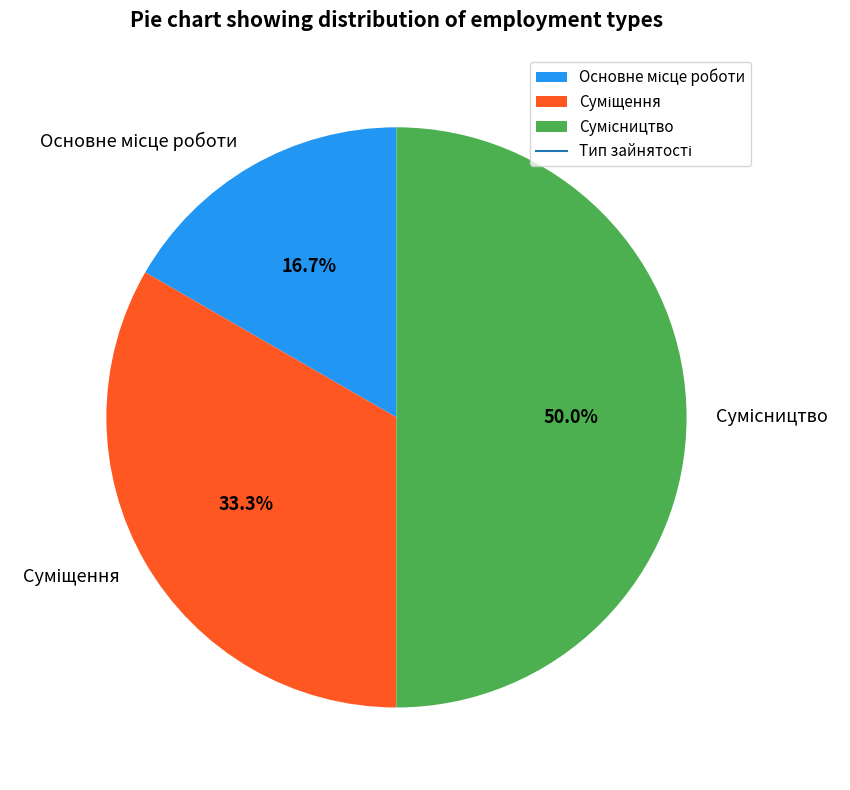

What is the total percentage of Основне місце роботи and Сумісництво?

66.7%